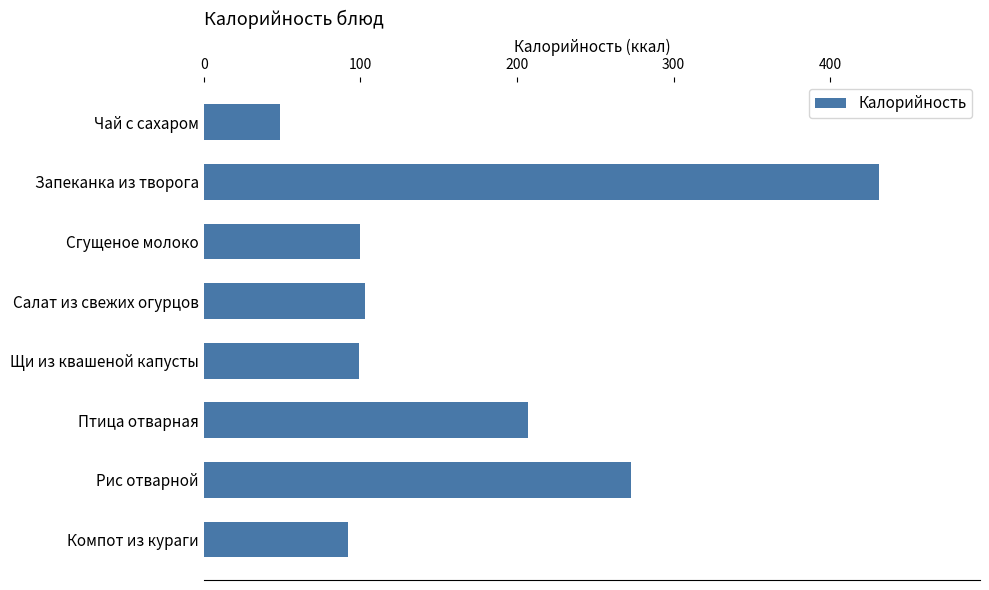

How many bars are there in total?

8